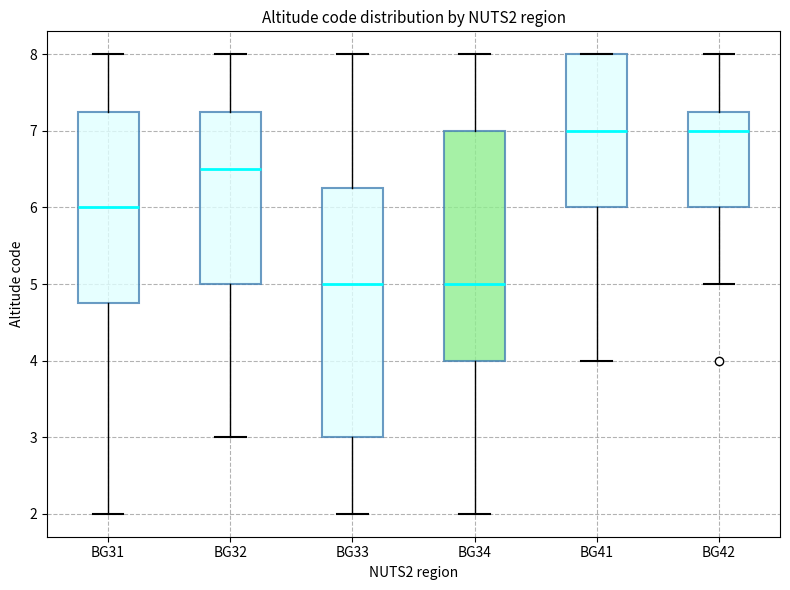

Reading left to right, transcribe this box plot: for each box, give where its median line is, the range the box spans, and where its two whiskers end, as read against the y-axis. The values are not printed on the chart, so give them approximately, as read against the axis.

BG31: median 6.0, box 4.8 to 7.3, whiskers 2.0 to 8.0
BG32: median 6.5, box 5.0 to 7.3, whiskers 3.0 to 8.0
BG33: median 5.0, box 3.0 to 6.3, whiskers 2.0 to 8.0
BG34: median 5.0, box 4.0 to 7.0, whiskers 2.0 to 8.0
BG41: median 7.0, box 6.0 to 8.0, whiskers 4.0 to 8.0
BG42: median 7.0, box 6.0 to 7.3, whiskers 5.0 to 8.0